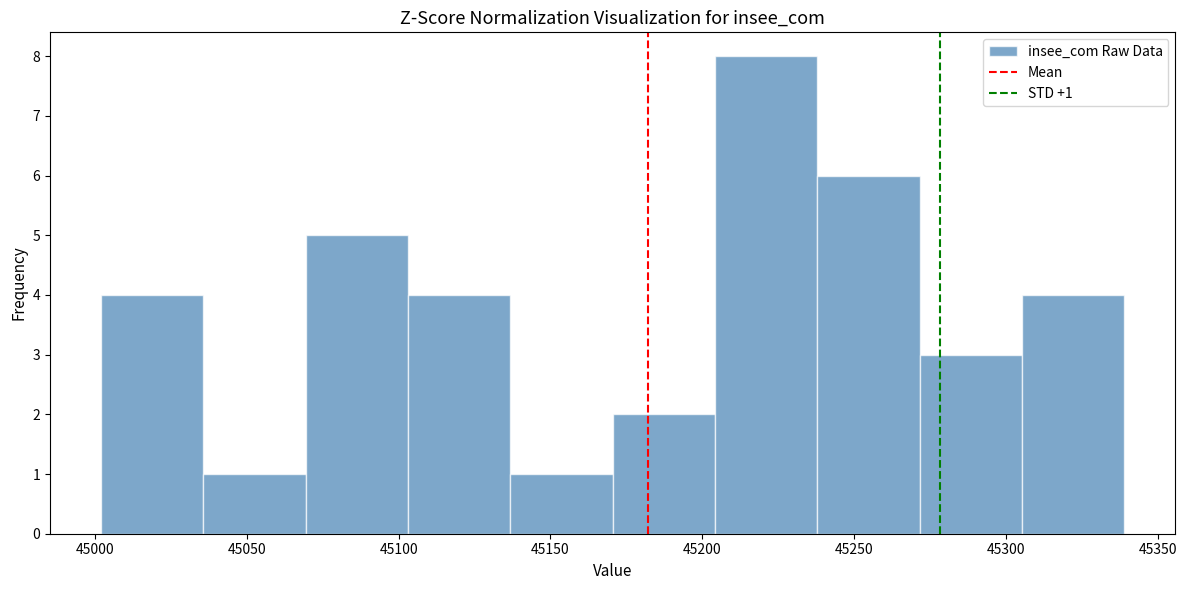

Which range on the x-axis has the tallest bar?

45205 to 45240